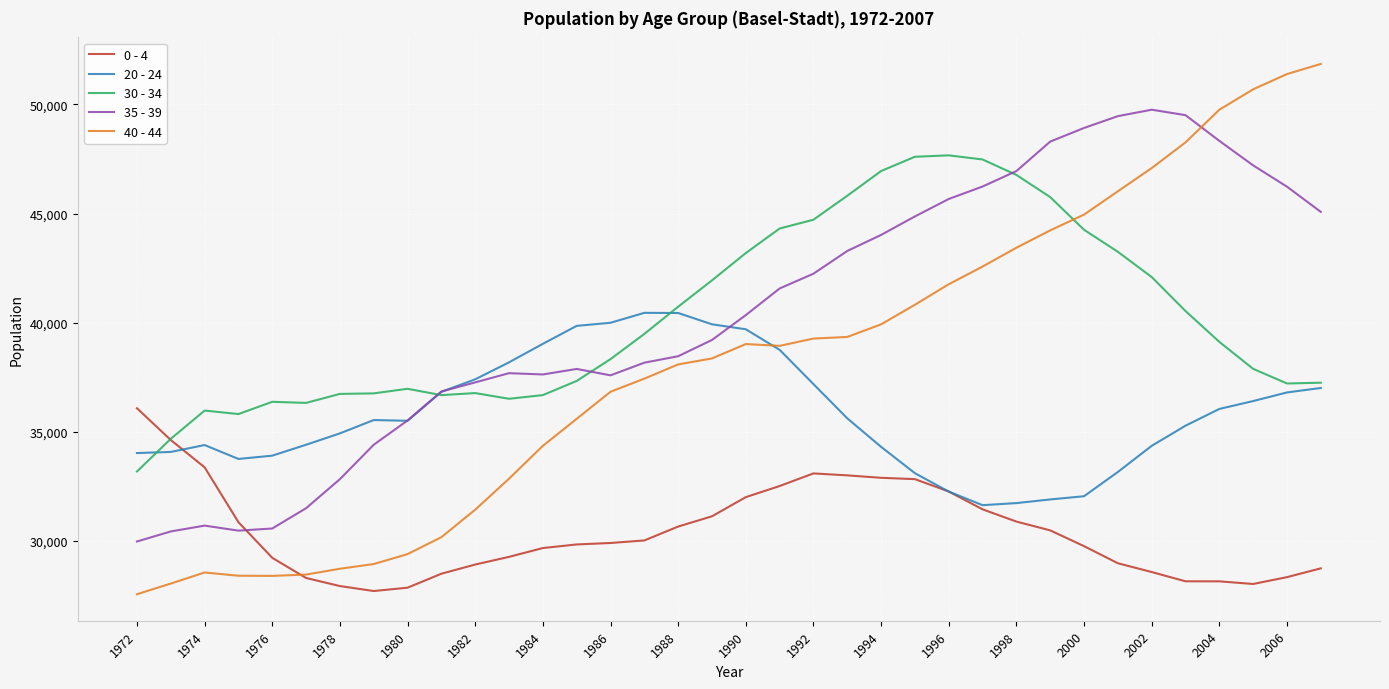

What is the difference between the maximum and minimum values in the 35 - 39 series?

19789